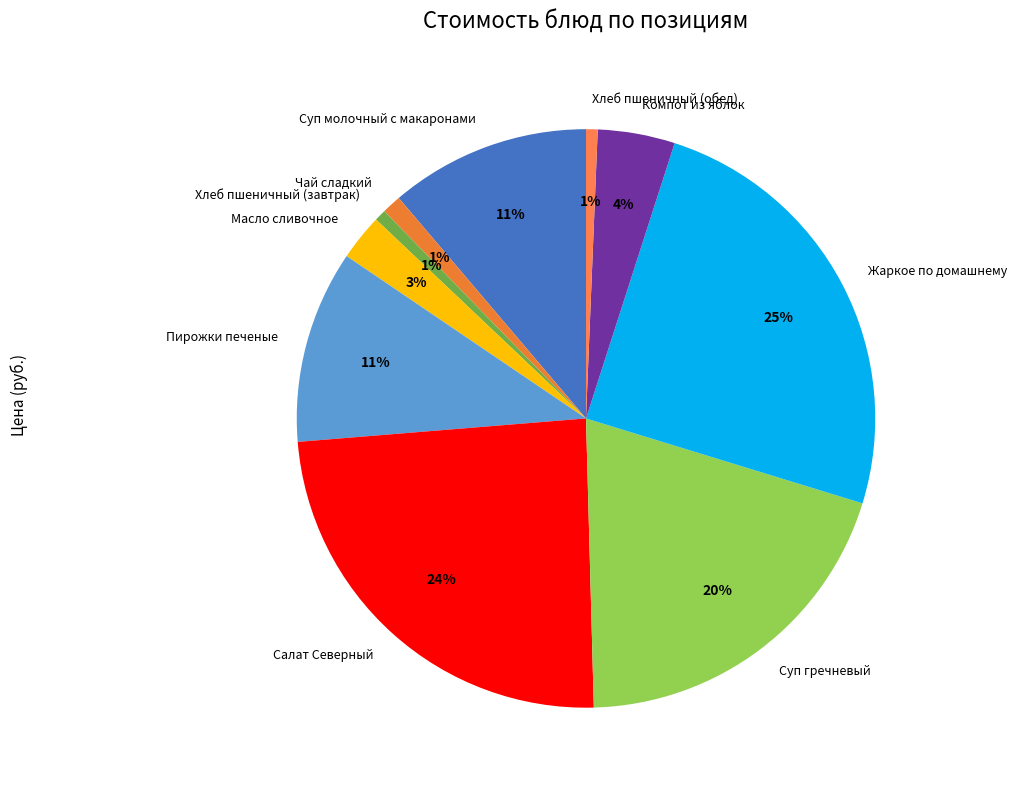

Which slice is the largest?

Жаркое по домашнему